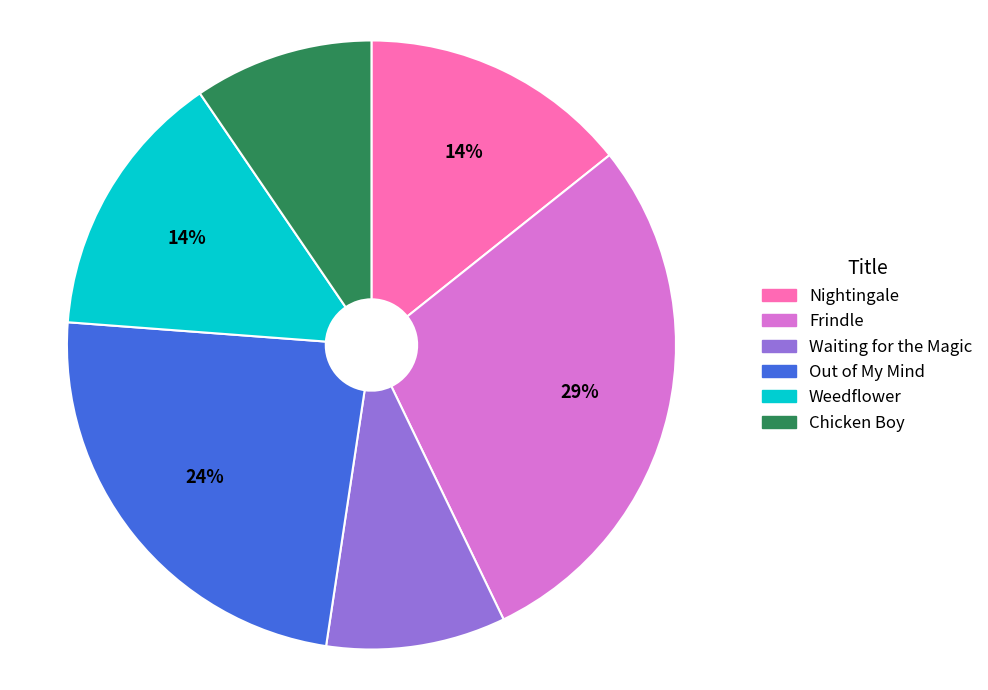

What percentage is the Waiting for the Magic slice, to the nearest percent?

10%